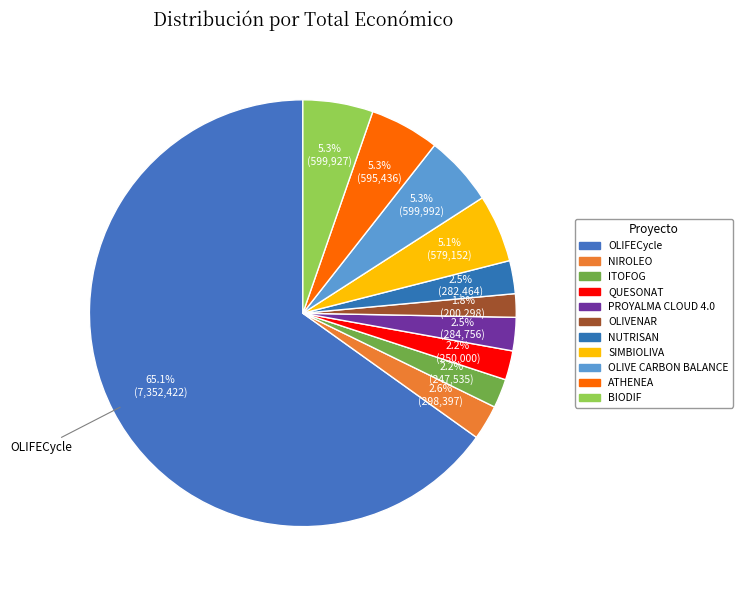

How many segments does this pie chart have?

11